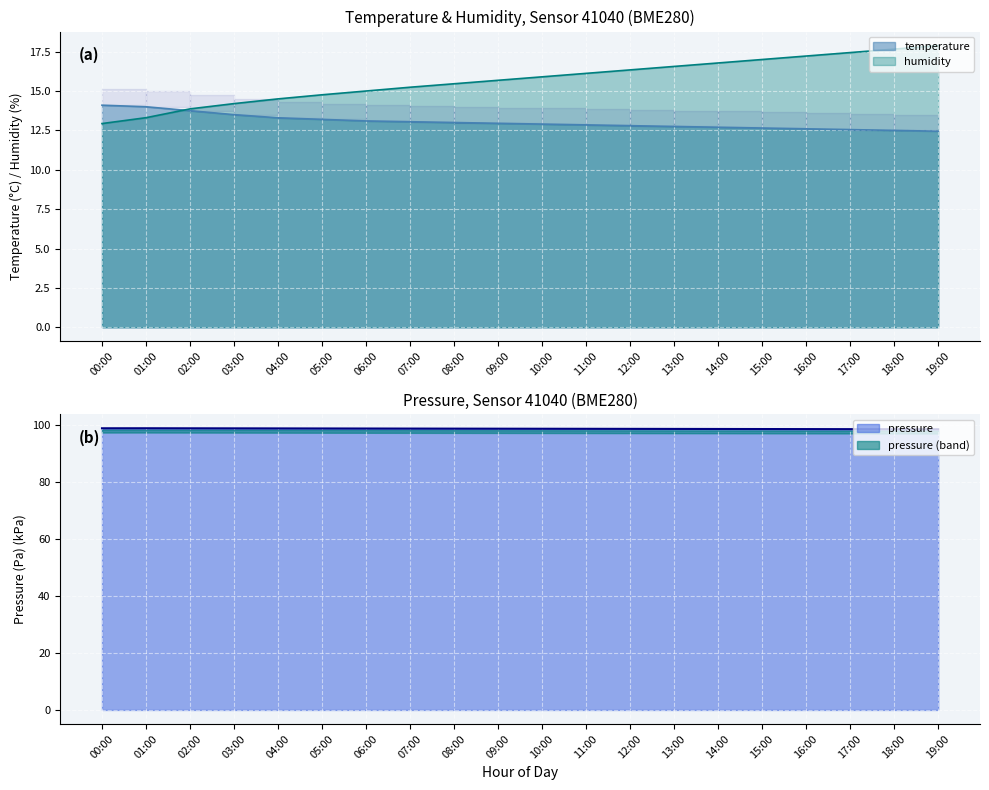

At which label is humidity closest to 15?

06:00